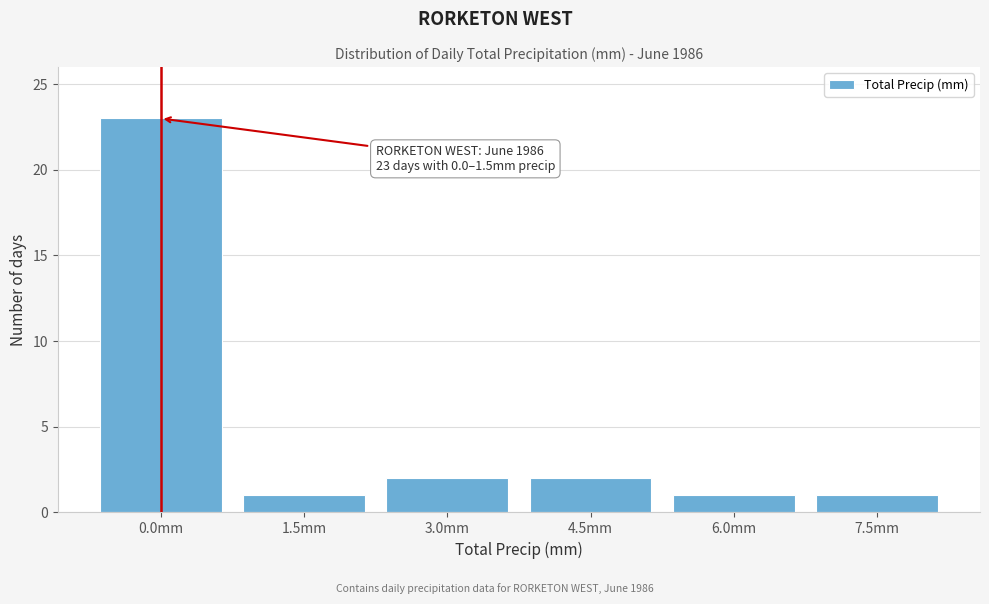

Reading left to right, list all the values displayed in this chart.

0.0mm=23	1.5mm=1	3.0mm=2	4.5mm=2	6.0mm=1	7.5mm=1